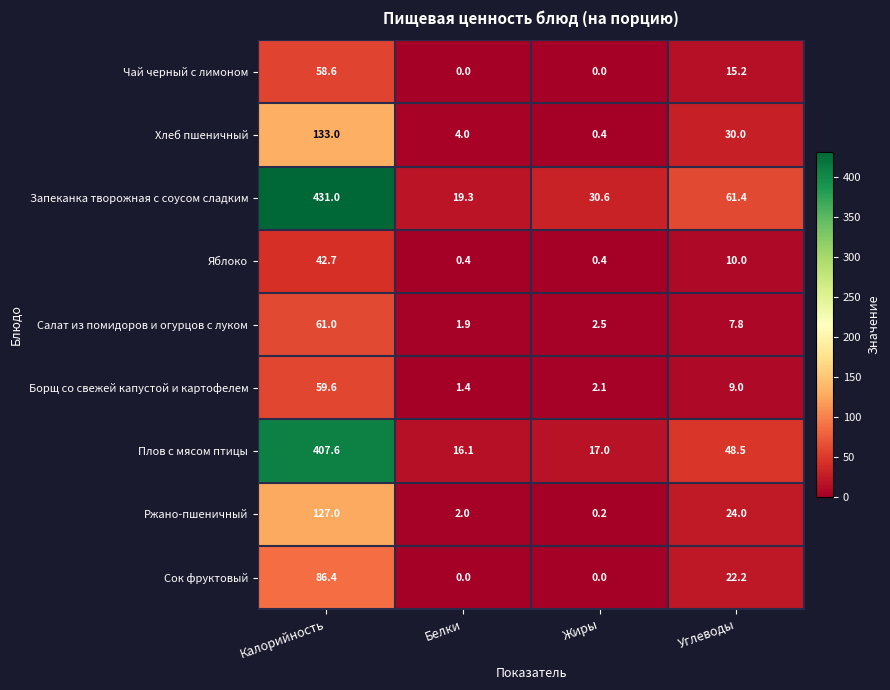

Count the number of categories in the chart.

4